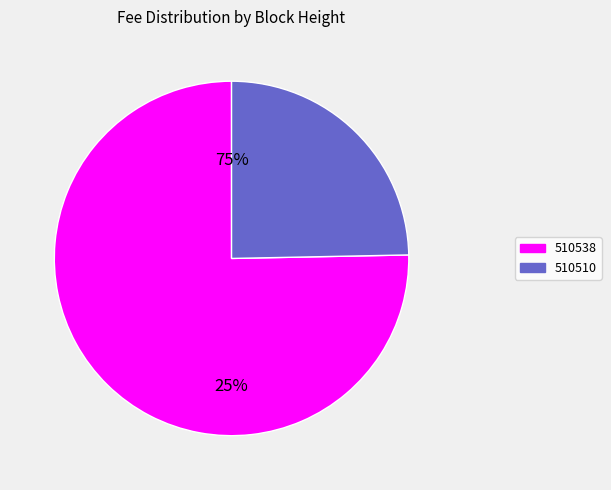

How many segments does this pie chart have?

2